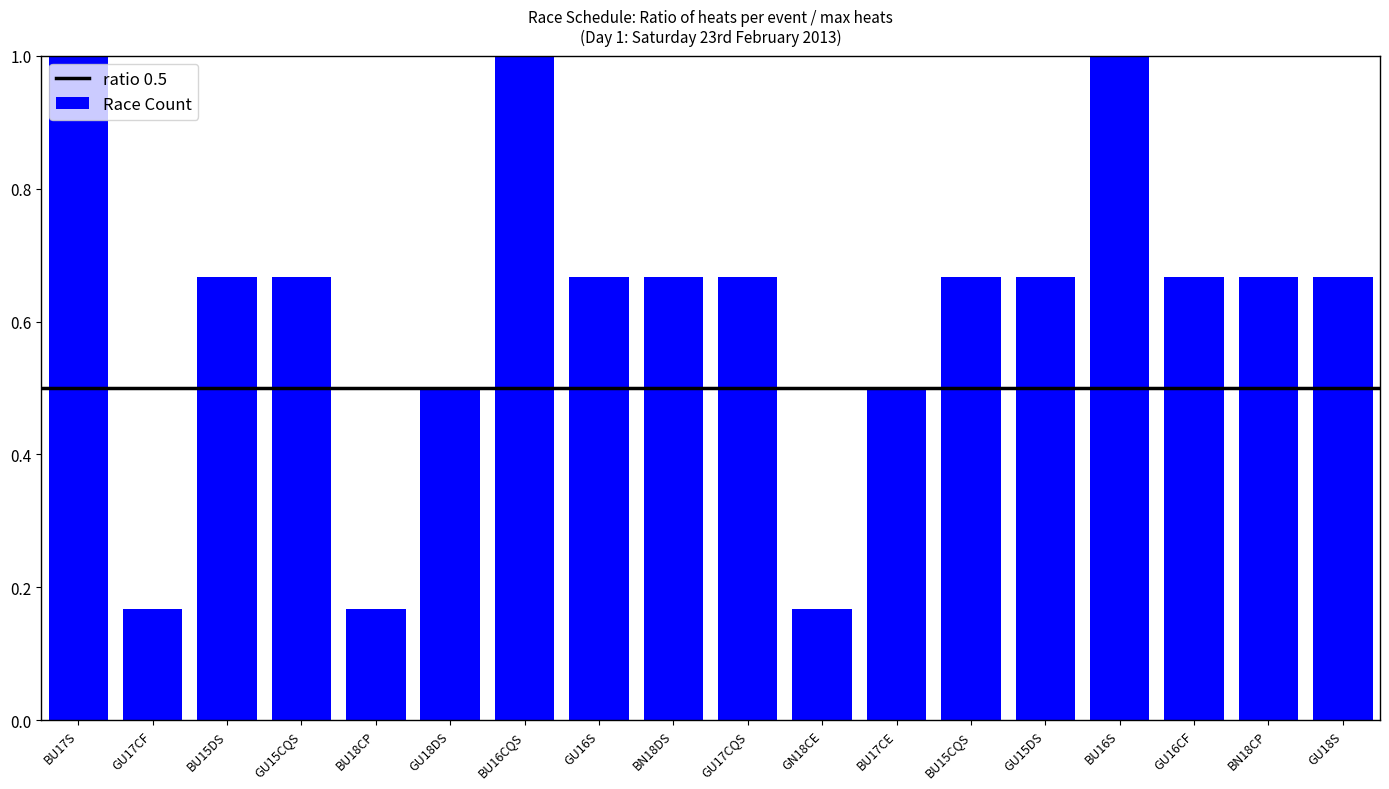

What is the maximum value shown in the chart?

1.0